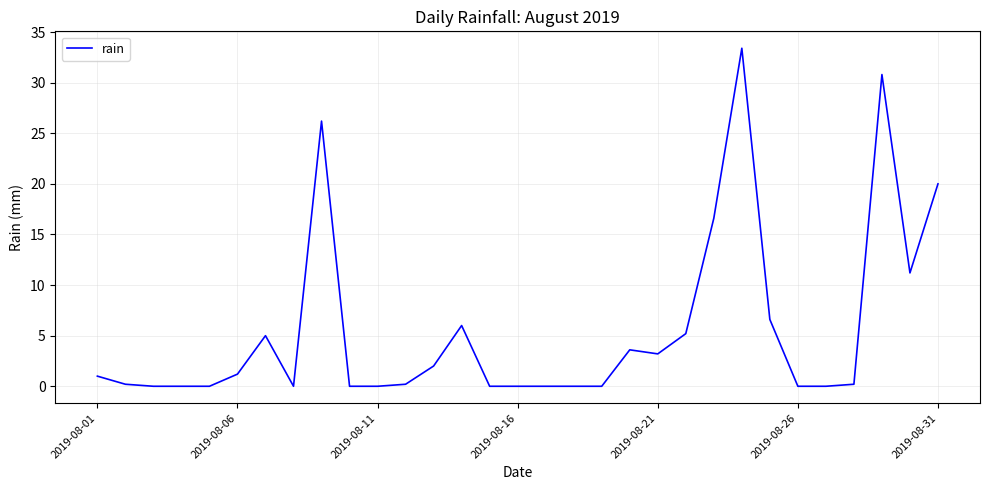

What is the maximum value shown in the chart?

33.4